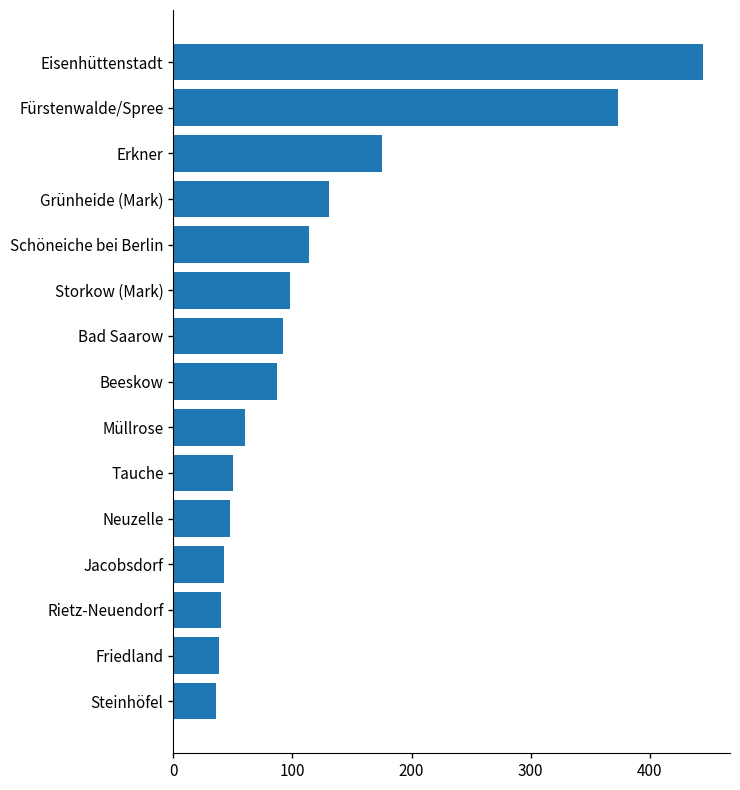

What is the minimum value shown in the chart?

36